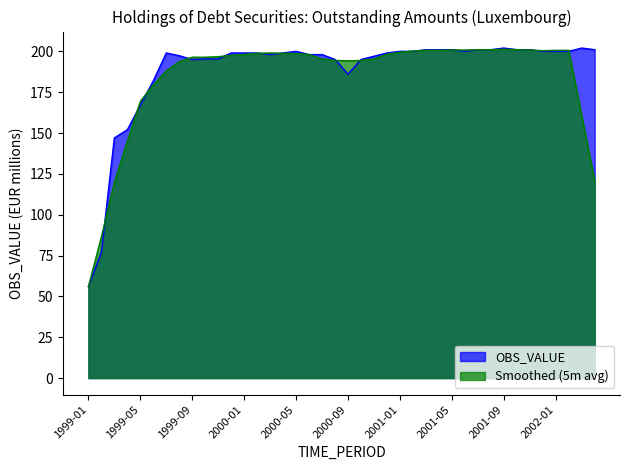

Does the chart display data point markers on the line(s)?

No